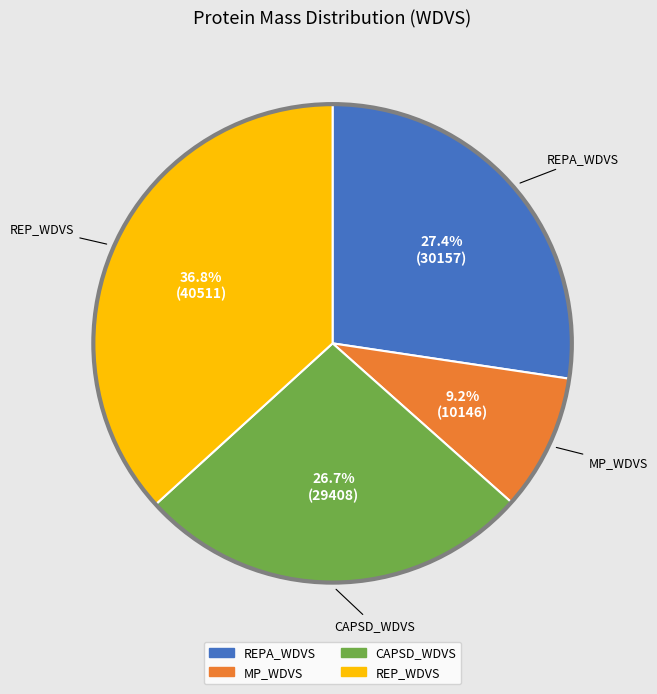

What is the largest slice in the pie chart?

REP_WDVS